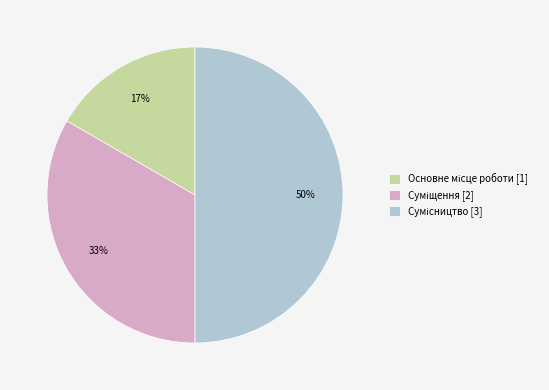

To the nearest percent, what is the average slice percentage?

33%